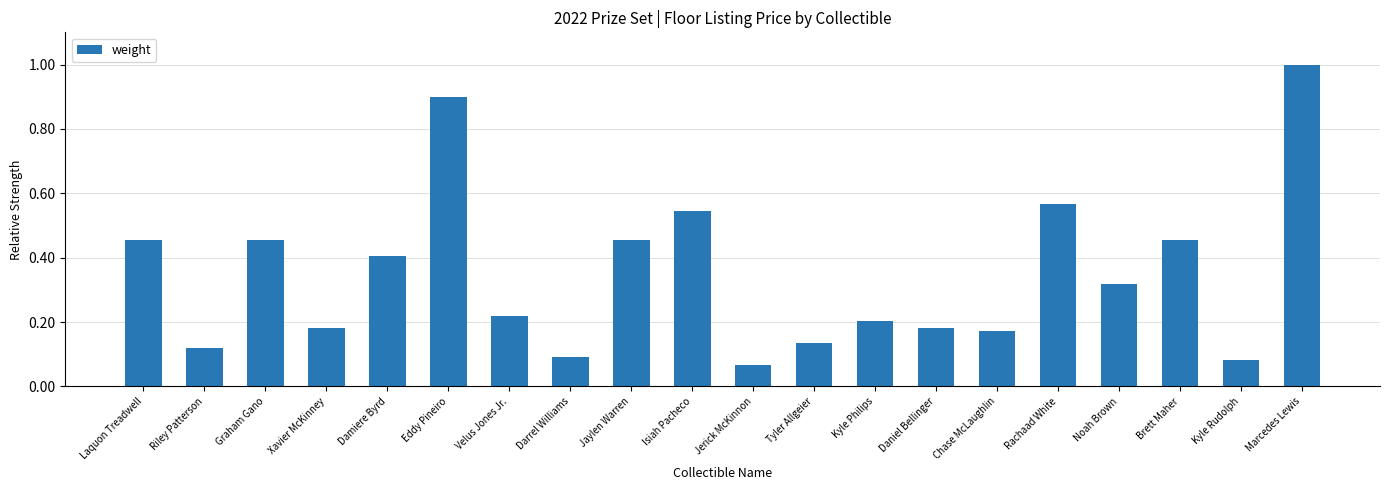

What is the change in value from Velus Jones Jr. to Brett Maher?

+0.2